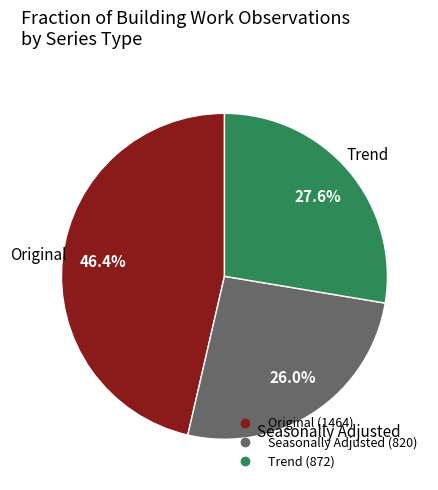

Is there any slice that represents more than half of the pie?

No